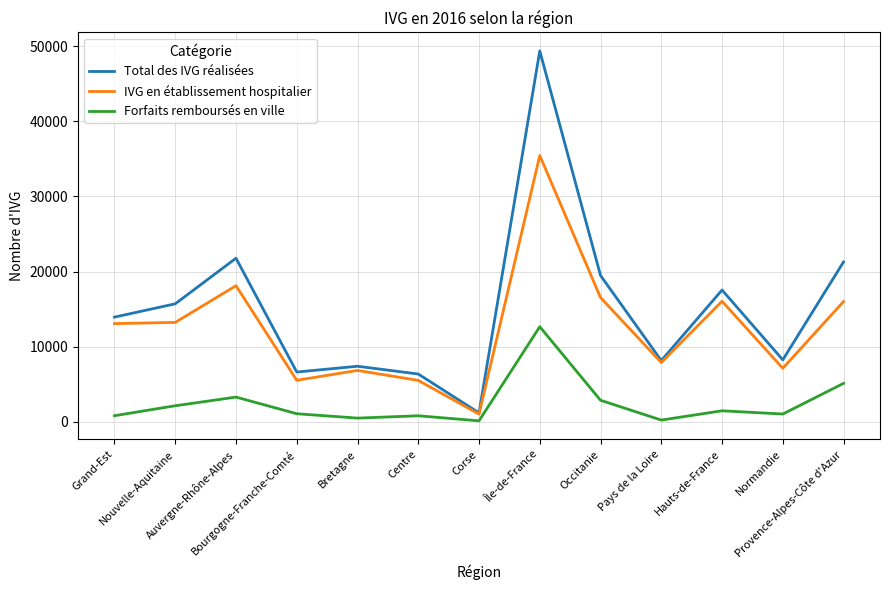

Is it true that Forfaits remboursés en ville equals 150 at Corse?

True